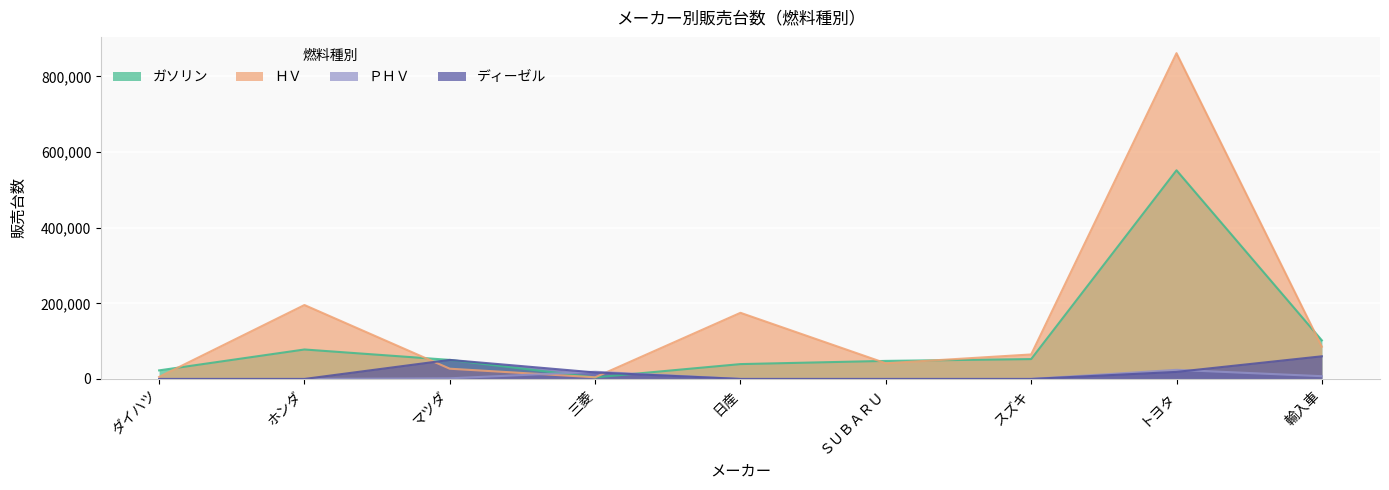

True or false: ガソリン and ＨＶ intersect in this chart.

True